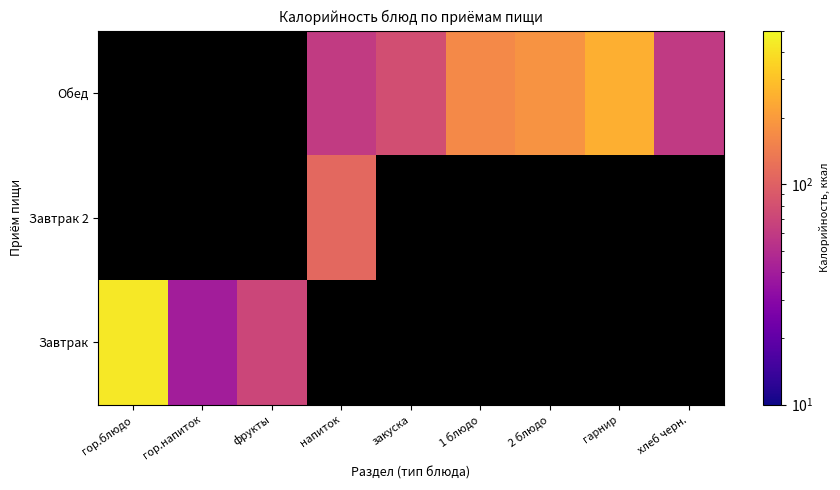

What is the difference between the maximum and minimum values in the Завтрак series?

386.0